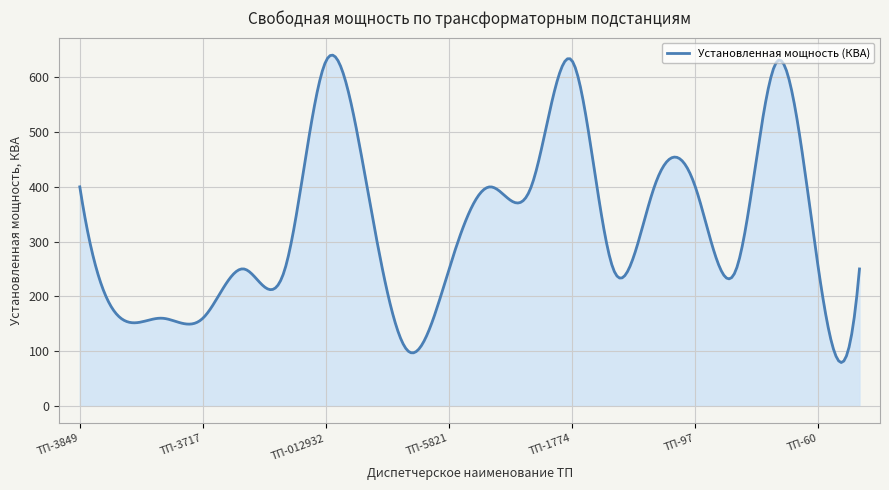

What is the greatest value displayed?

640.7